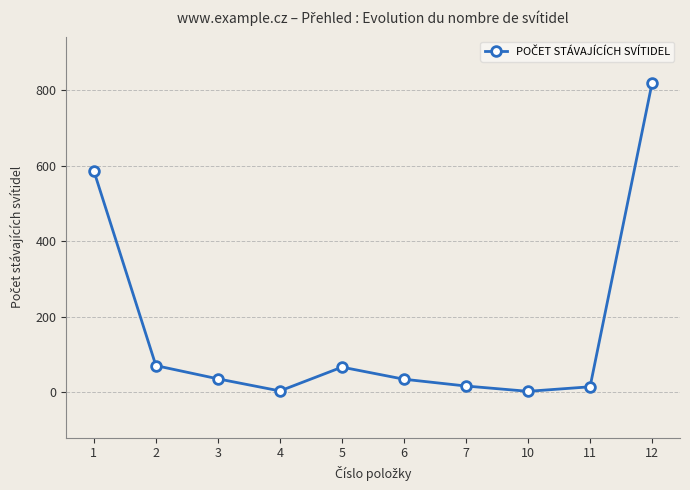

What is the sum of all values?

1653